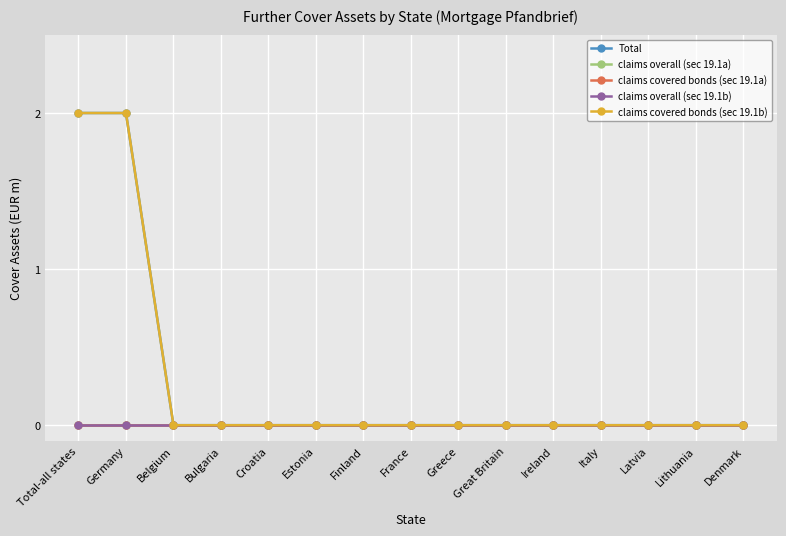

Is this an area chart (filled region under the line)?

No